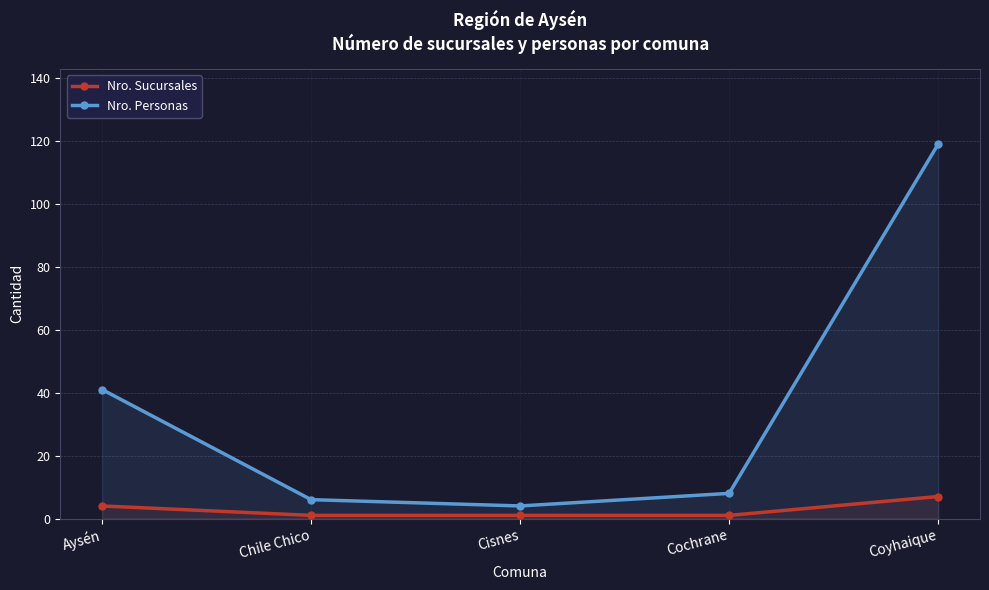

What is the label of the 5th point from the left?

Coyhaique